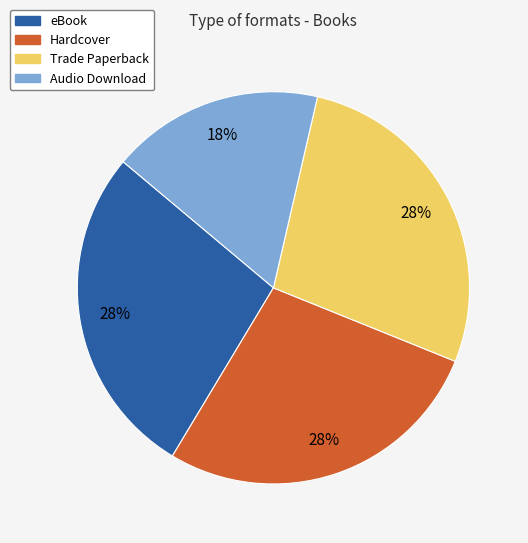

True or false: Trade Paperback accounts for 40% of the total.

False